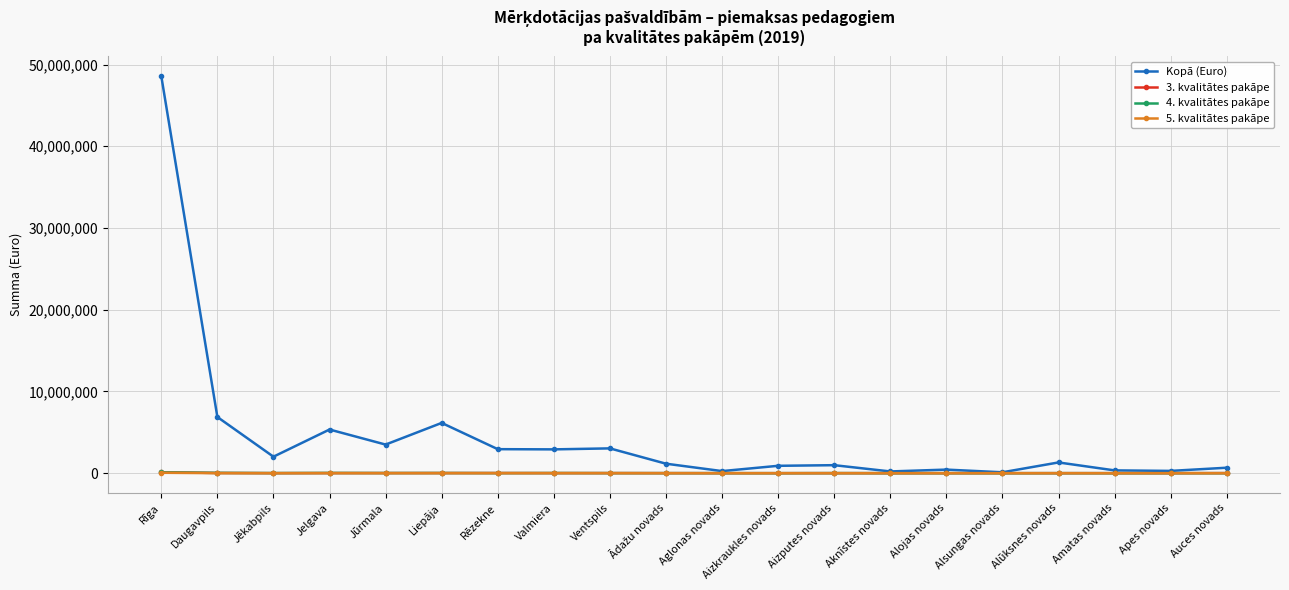

What is the total value across all series at Valmiera?

2946056